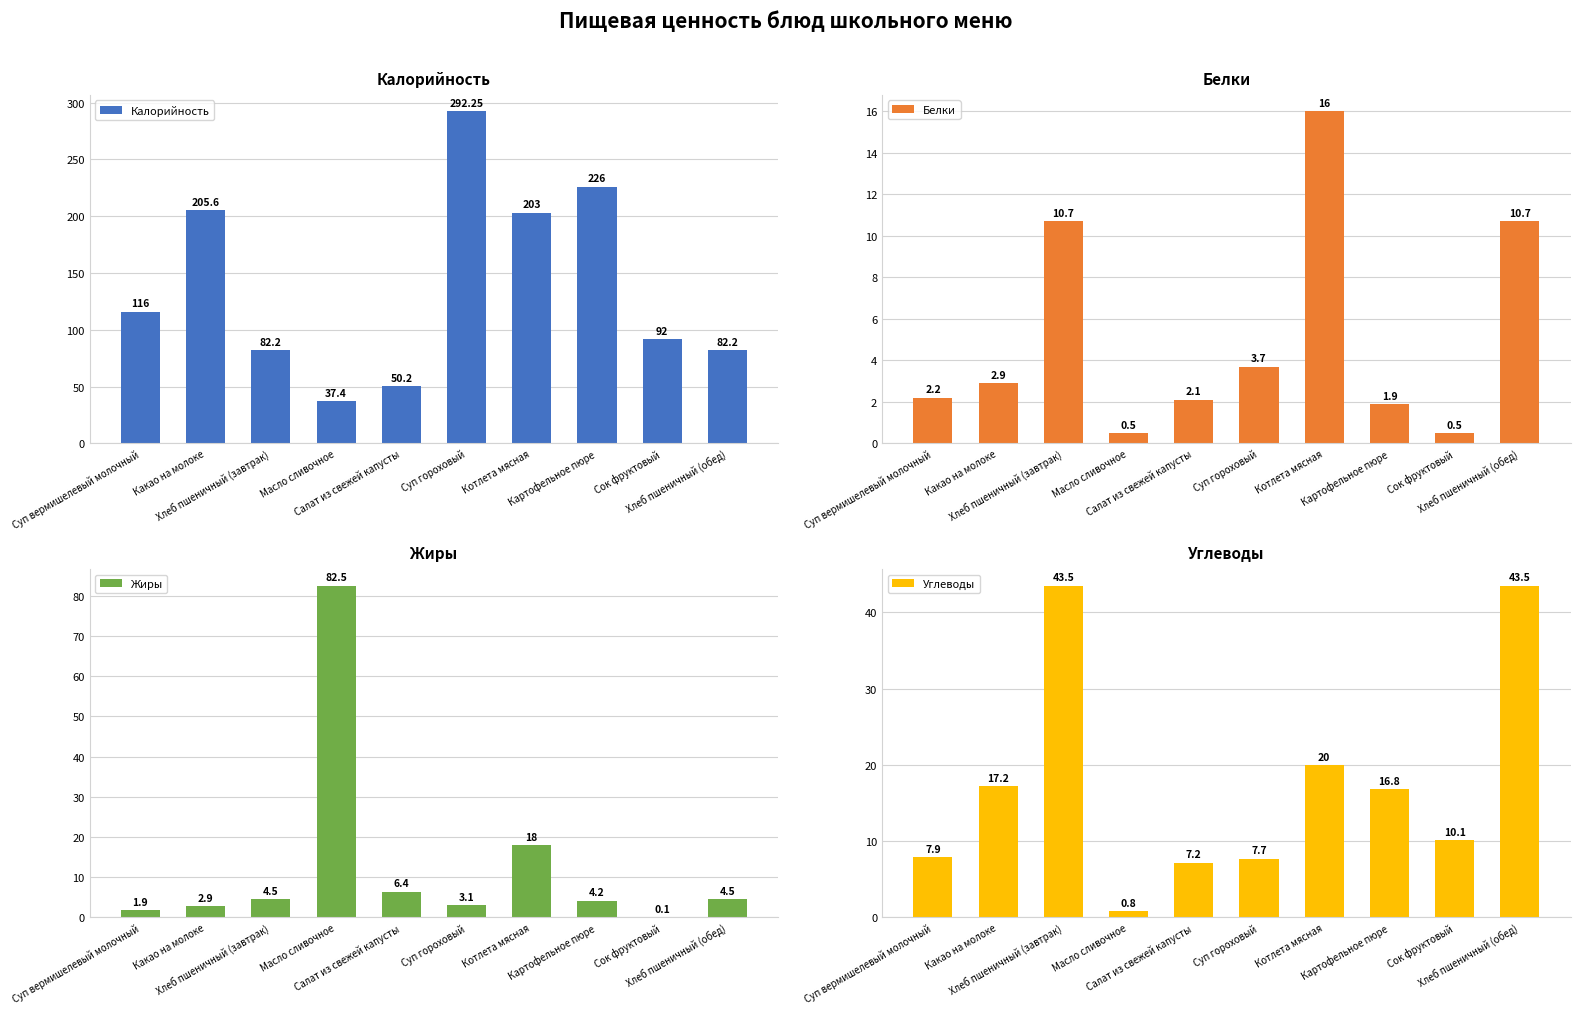

At which category is the sum across all series the highest?

Суп гороховый